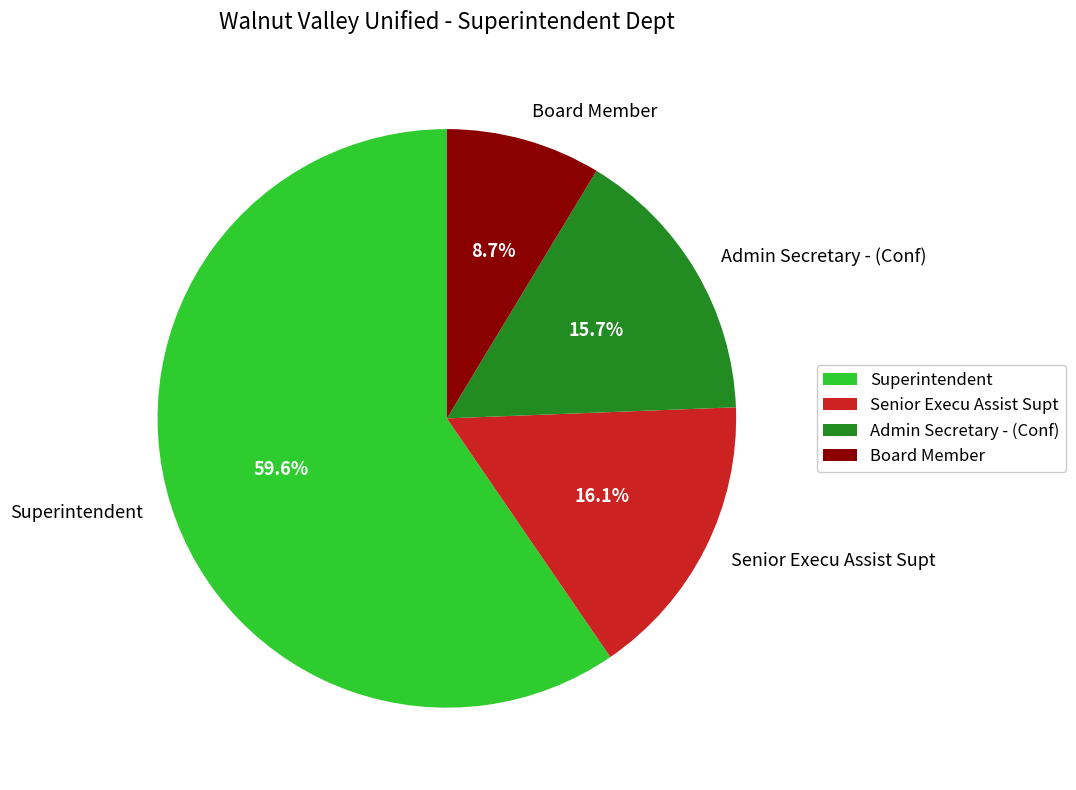

The Admin Secretary - (Conf) slice represents 16% of the pie. True or false?

True